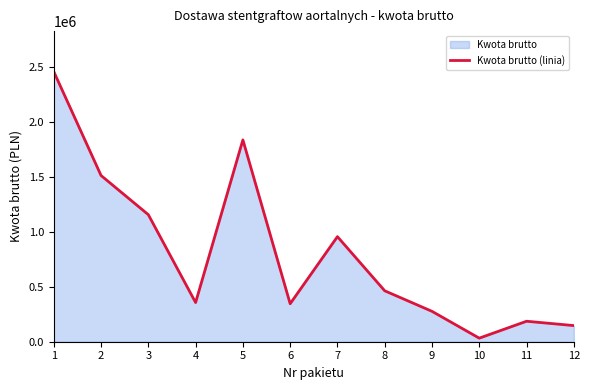

True or false: the data has more than 0 interior local peaks.

True